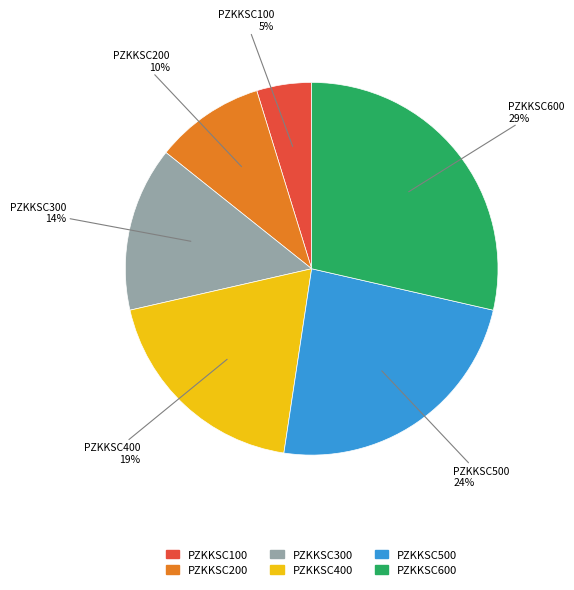

Do PZKKSC200 and PZKKSC500 together represent more than half of the pie?

No